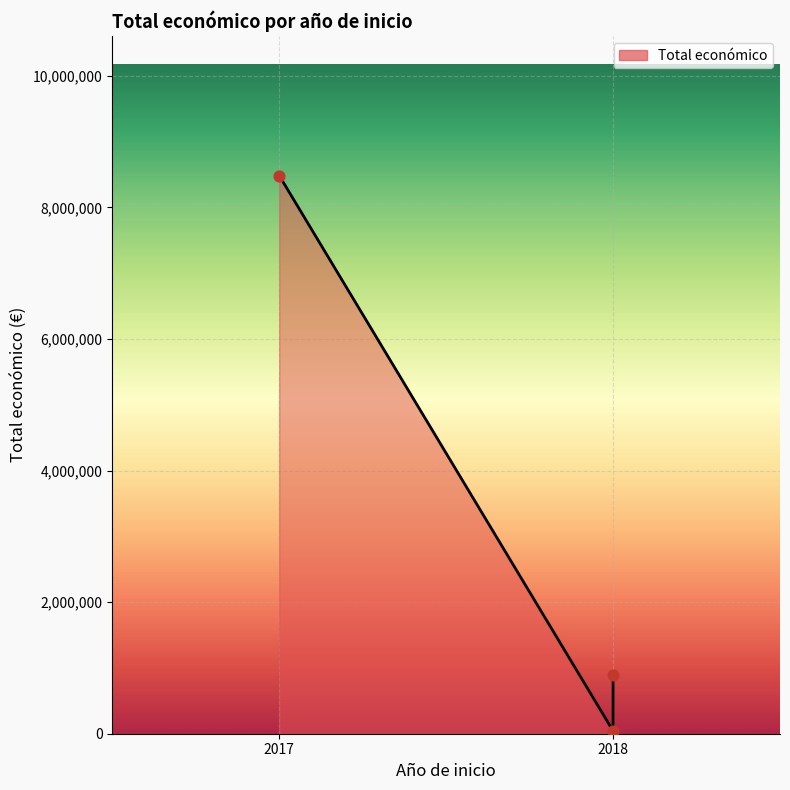

What is the change in value from 2017 to 2018?

-7585156